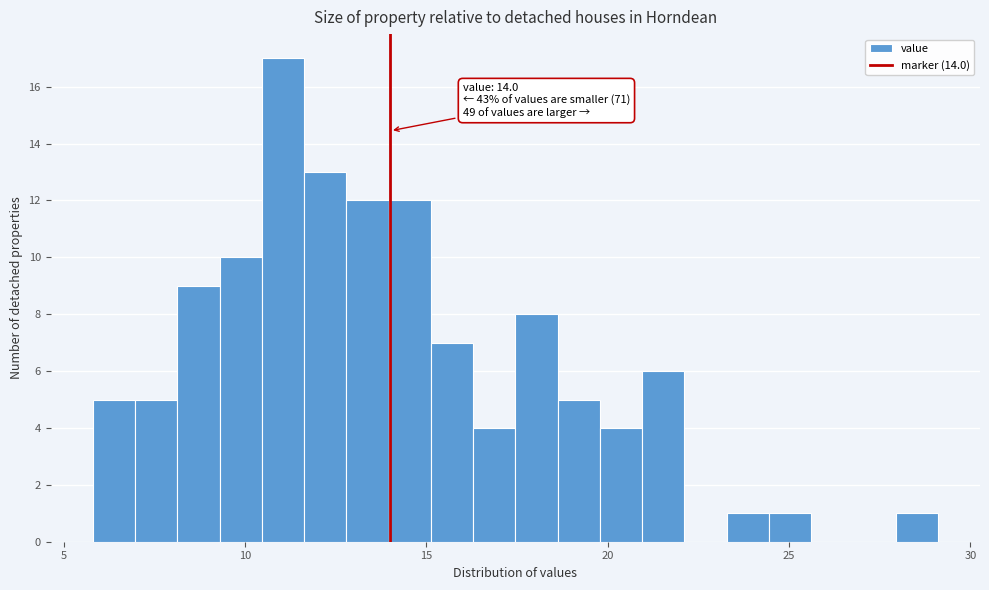

Around what value on the x-axis is the tallest bar? Give the approximate position of its centre, as read against the axis.

11.0